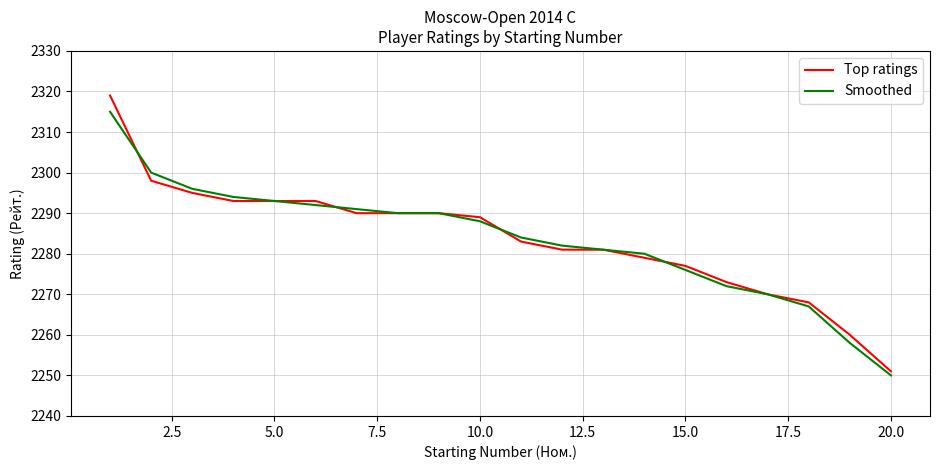

After their last crossing, which series has the higher values: Smoothed or Top ratings?

Top ratings